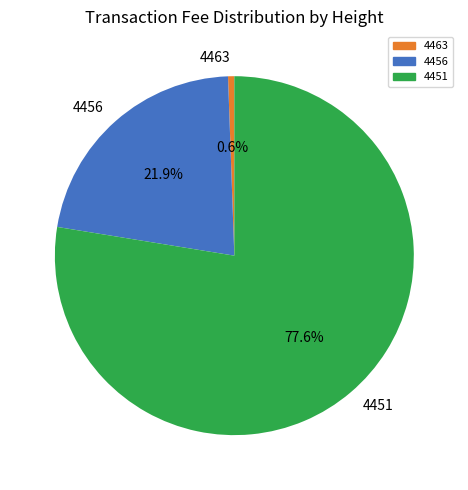

True or false: 4451 accounts for 67% of the total.

False